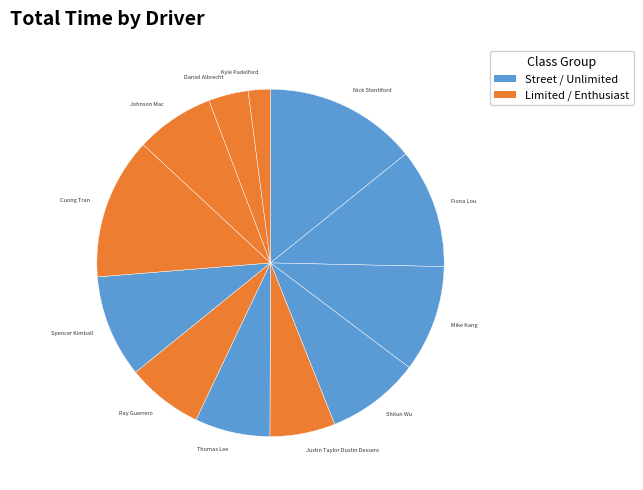

Which slice is the smallest?

Kyle Padelford